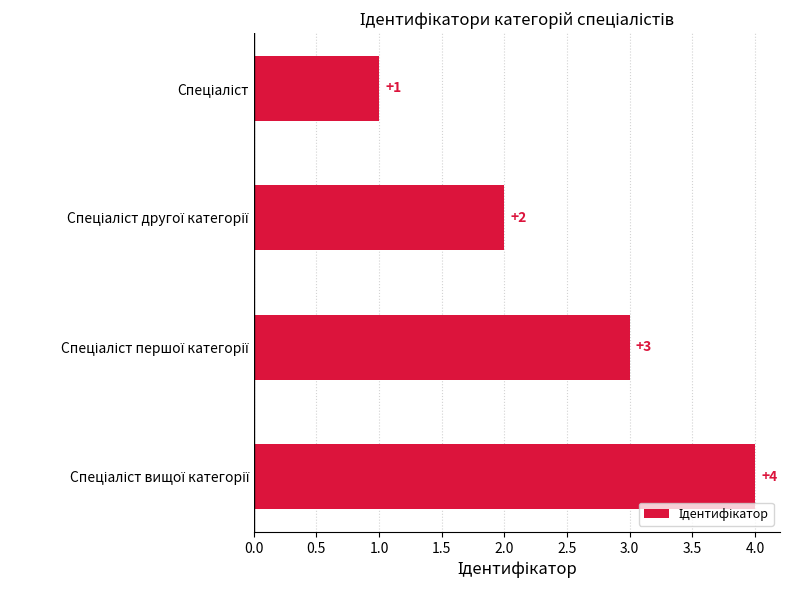

Are the bars horizontal?

Yes